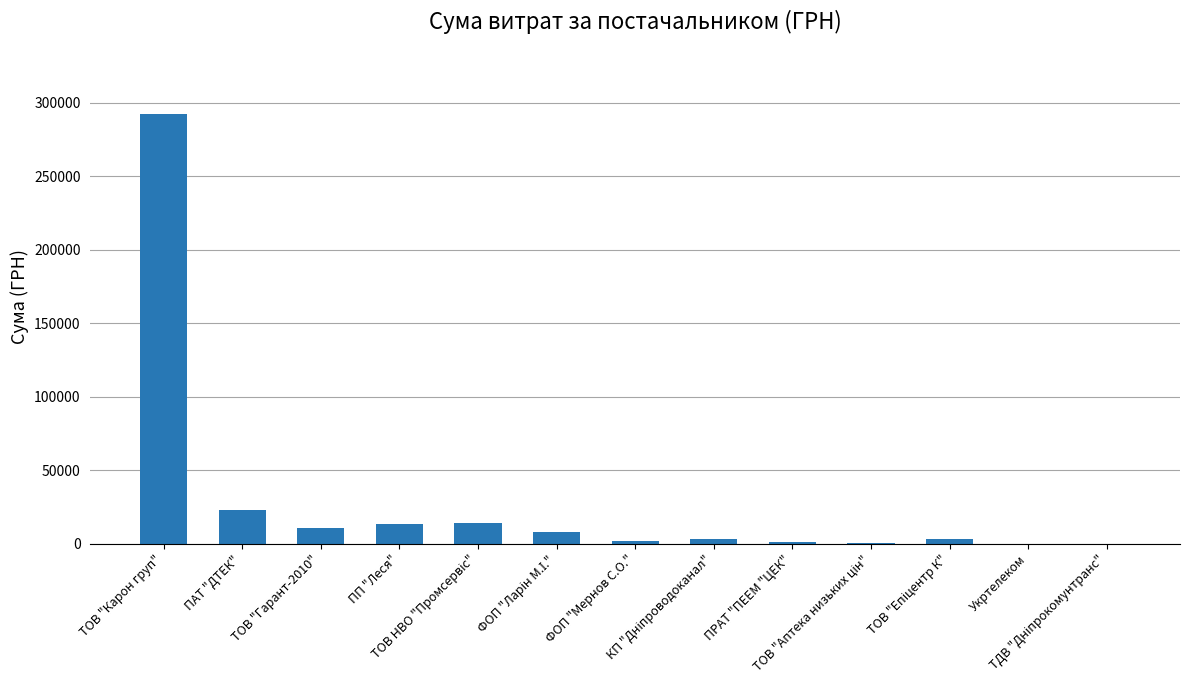

How many series are shown in this chart?

1